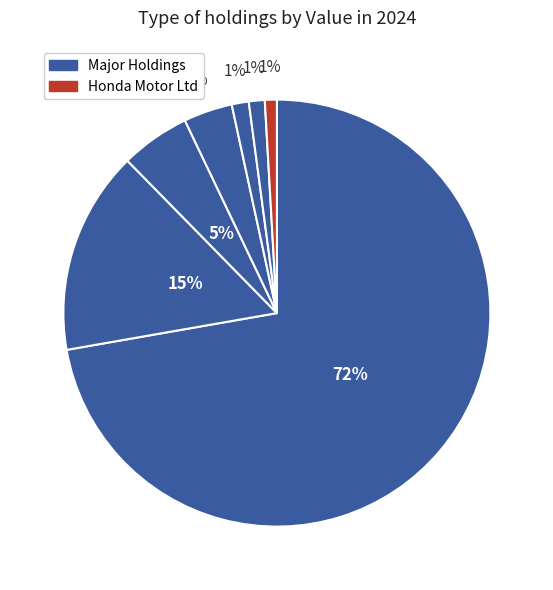

How many slices are in this pie chart?

7